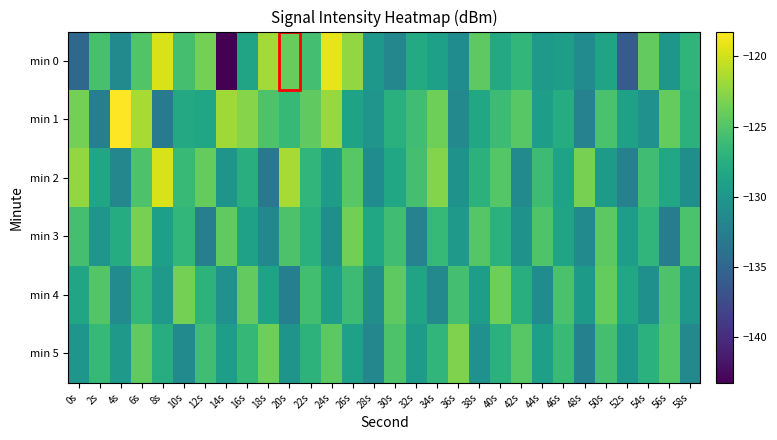

Reading right to left, list all the values displayed in this chart.

min 0: 58s=-126.9	56s=-130.0	54s=-124.2	52s=-135.9	50s=-128.7	48s=-131.2	46s=-129.4	44s=-129.7	42s=-126.7	40s=-128.2	38s=-124.5	36s=-131.1	34s=-129.1	32s=-128.0	30s=-131.6	28s=-129.9	26s=-122.3	24s=-119.1	22s=-125.7	20s=-124.1	18s=-121.7	16s=-128.6	14s=-143.2	12s=-123.5	10s=-125.6	8s=-119.8	6s=-125.0	4s=-131.3	2s=-125.5	0s=-134.8
min 1: 58s=-127.2	56s=-124.1	54s=-130.6	52s=-128.9	50s=-125.4	48s=-132.1	46s=-127.8	44s=-129.3	42s=-124.7	40s=-126.1	38s=-128.3	36s=-131.5	34s=-123.8	32s=-125.9	30s=-127.4	28s=-130.2	26s=-128.7	24s=-122.1	22s=-124.3	20s=-126.5	18s=-125.2	16s=-122.8	14s=-121.8	12s=-128.5	10s=-128.1	8s=-132.8	6s=-121.5	4s=-118.2	2s=-132.4	0s=-123.5
min 2: 58s=-130.8	56s=-128.2	54s=-125.9	52s=-132.3	50s=-129.6	48s=-123.4	46s=-128.7	44s=-126.1	42s=-131.4	40s=-124.8	38s=-127.2	36s=-130.5	34s=-122.9	32s=-125.6	30s=-128.3	28s=-131.1	26s=-124.7	24s=-129.4	22s=-126.8	20s=-121.5	18s=-133.2	16s=-127.6	14s=-130.3	12s=-124.1	10s=-126.4	8s=-119.8	6s=-125.2	4s=-131.7	2s=-128.5	0s=-122.3
min 3: 58s=-125.3	56s=-132.7	54s=-126.8	52s=-129.2	50s=-124.5	48s=-131.3	46s=-128.6	44s=-125.1	42s=-130.4	40s=-127.3	38s=-124.8	36s=-129.7	34s=-126.5	32s=-132.1	30s=-125.9	28s=-128.3	26s=-123.6	24s=-130.8	22s=-127.4	20s=-125.2	18s=-131.6	16s=-128.9	14s=-124.3	12s=-132.5	10s=-126.7	8s=-129.1	6s=-123.4	4s=-127.8	2s=-130.2	0s=-125.6
min 4: 58s=-129.9	56s=-125.2	54s=-130.7	52s=-128.3	50s=-124.1	48s=-129.6	46s=-125.4	44s=-131.1	42s=-127.5	40s=-123.8	38s=-129.2	36s=-125.7	34s=-131.5	32s=-128.6	30s=-124.4	28s=-130.9	26s=-126.1	24s=-129.3	22s=-125.8	20s=-132.4	18s=-128.7	16s=-124.2	14s=-130.6	12s=-127.1	10s=-123.5	8s=-129.8	6s=-126.7	4s=-131.2	2s=-124.9	0s=-128.4
min 5: 58s=-131.5	56s=-124.9	54s=-127.3	52s=-129.9	50s=-125.6	48s=-132.2	46s=-126.4	44s=-129.1	42s=-124.7	40s=-127.3	38s=-130.6	36s=-123.1	34s=-126.8	32s=-129.4	30s=-125.2	28s=-131.7	26s=-128.9	24s=-124.5	22s=-127.1	20s=-130.3	18s=-123.8	16s=-126.6	14s=-129.2	12s=-125.9	10s=-131.4	8s=-127.7	6s=-124.3	4s=-129.8	2s=-126.5	0s=-130.1